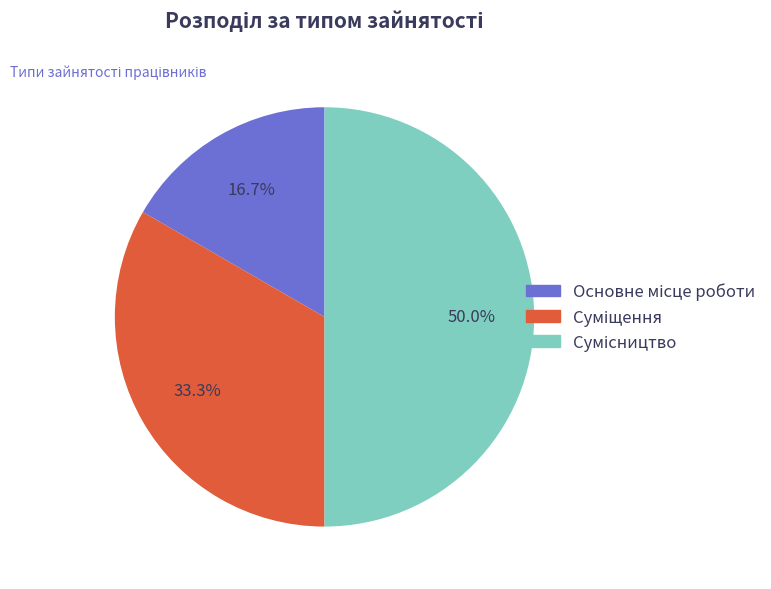

What percentage do Суміщення and Сумісництво together represent?

83.3%